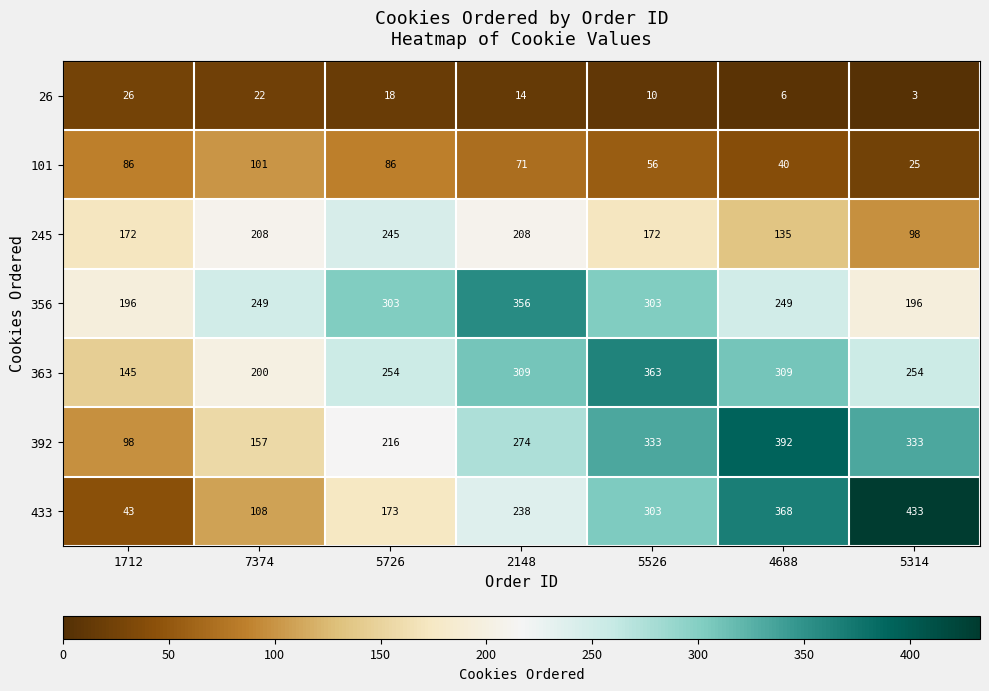

What value does the 392 series have at 5726?

216